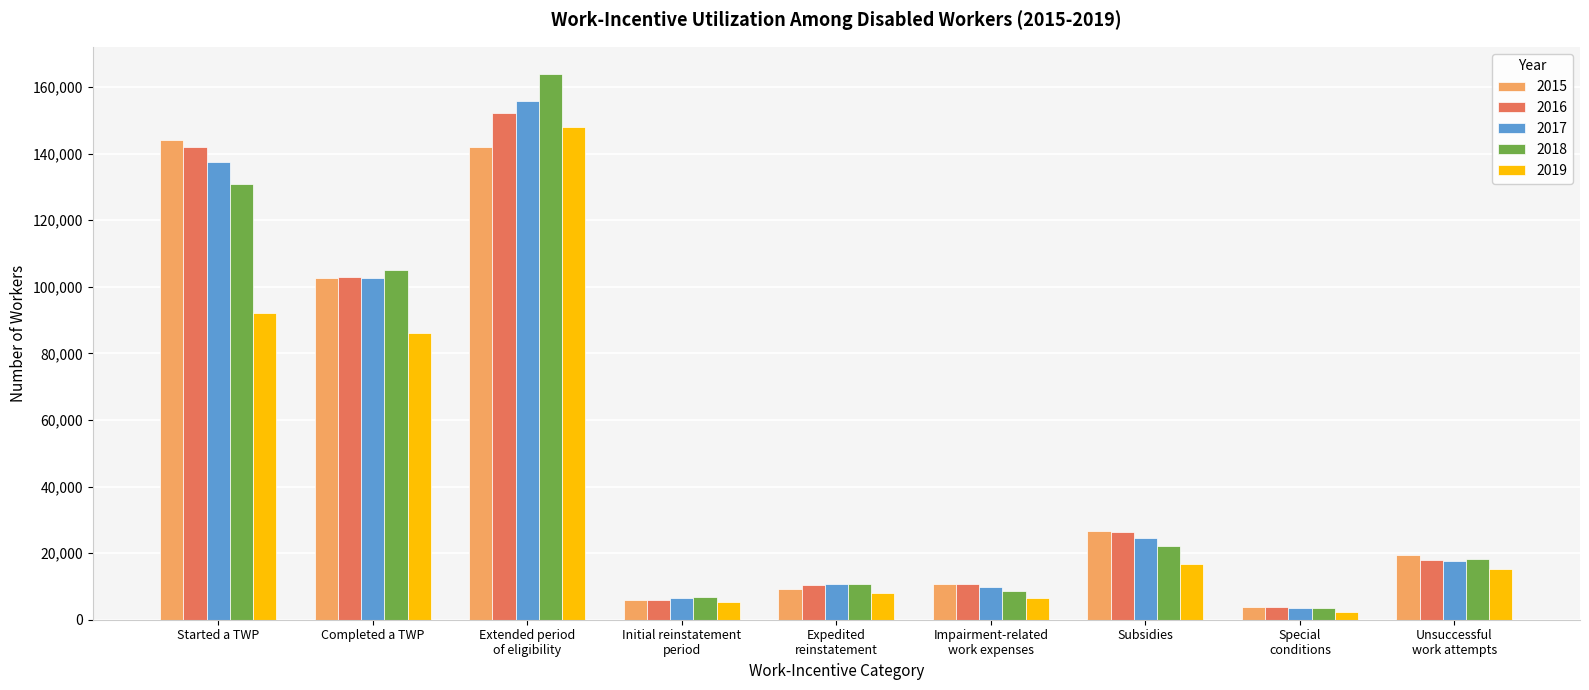

The 2018 series shows 7173 at Subsidies. True or false?

False